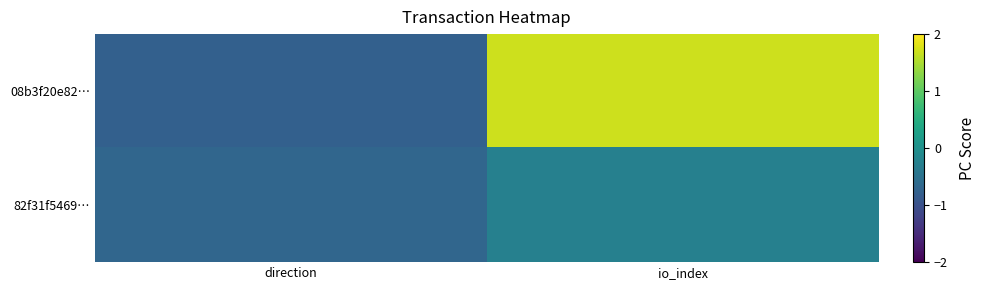

What is the maximum value shown in the chart?

1.7